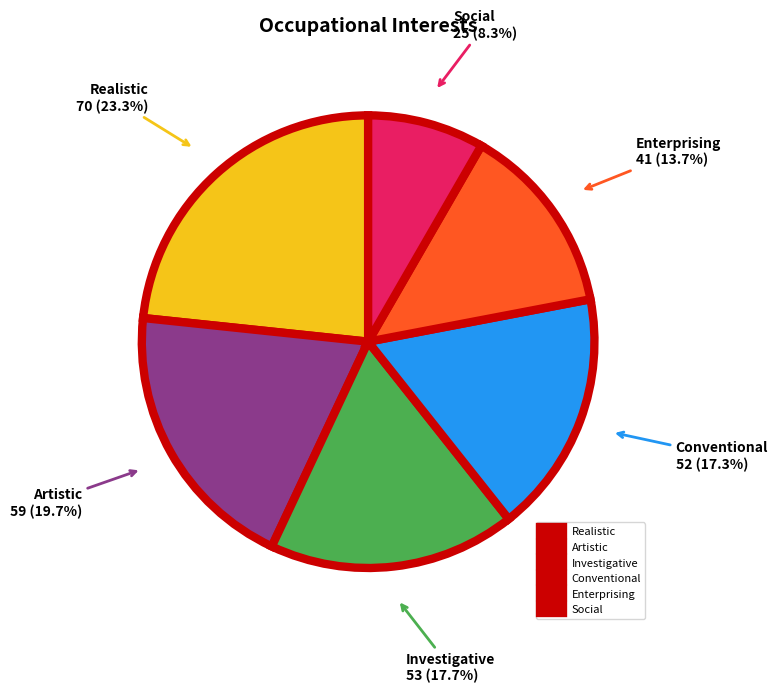

Count the number of slices in the pie.

6